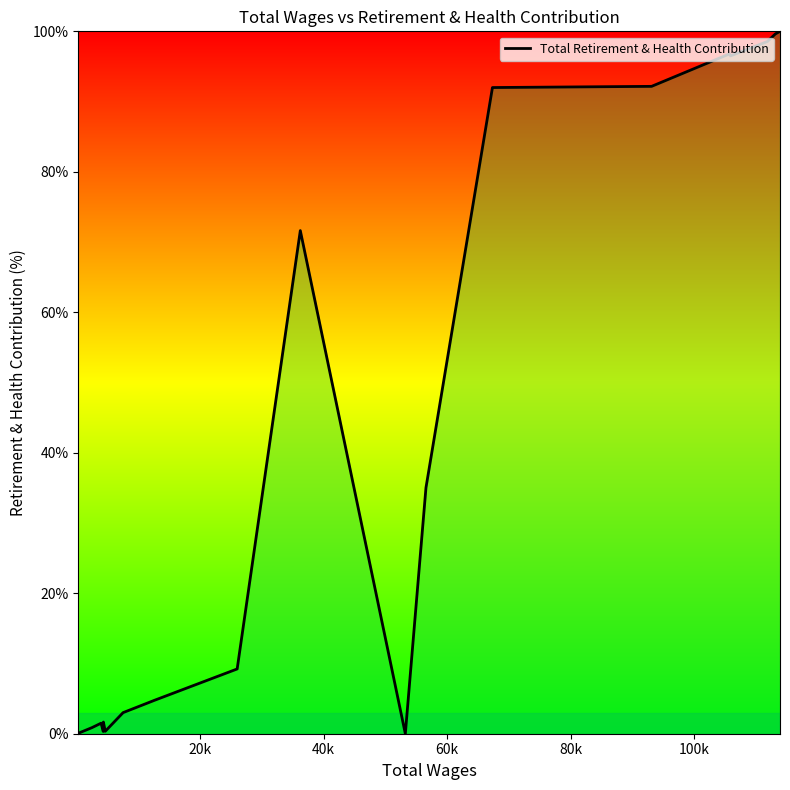

What is the difference between the maximum and minimum values?

100.0